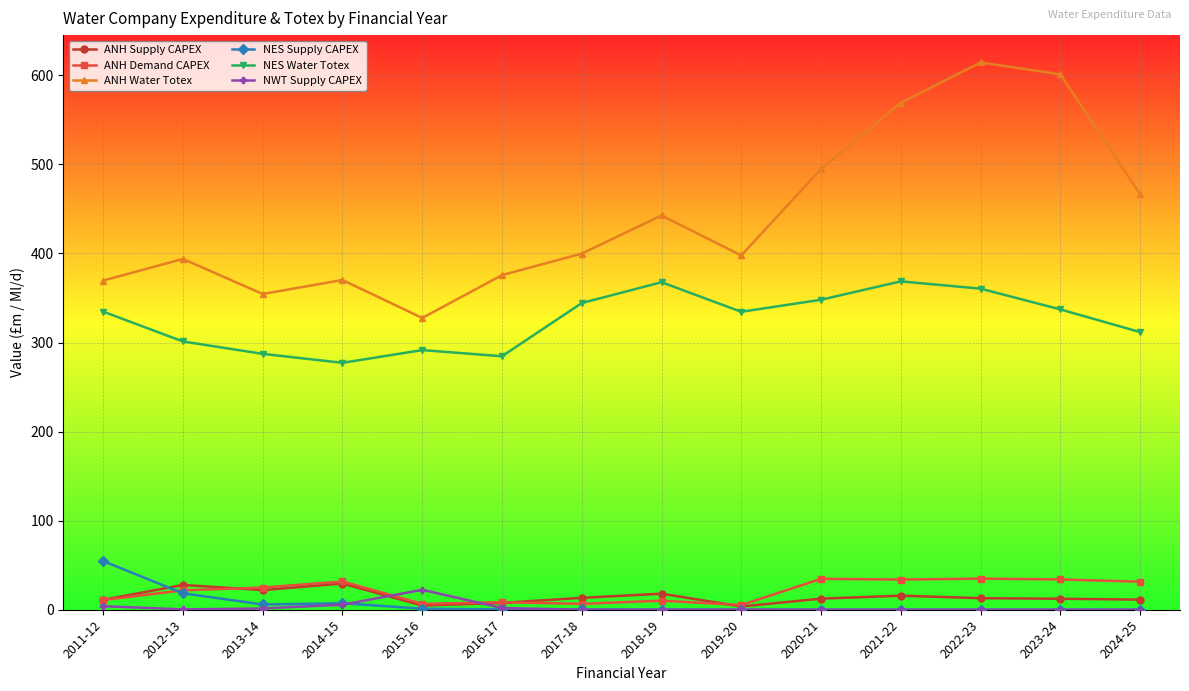

What is the difference between the second highest and minimum values in the NES Supply CAPEX series?

18.4